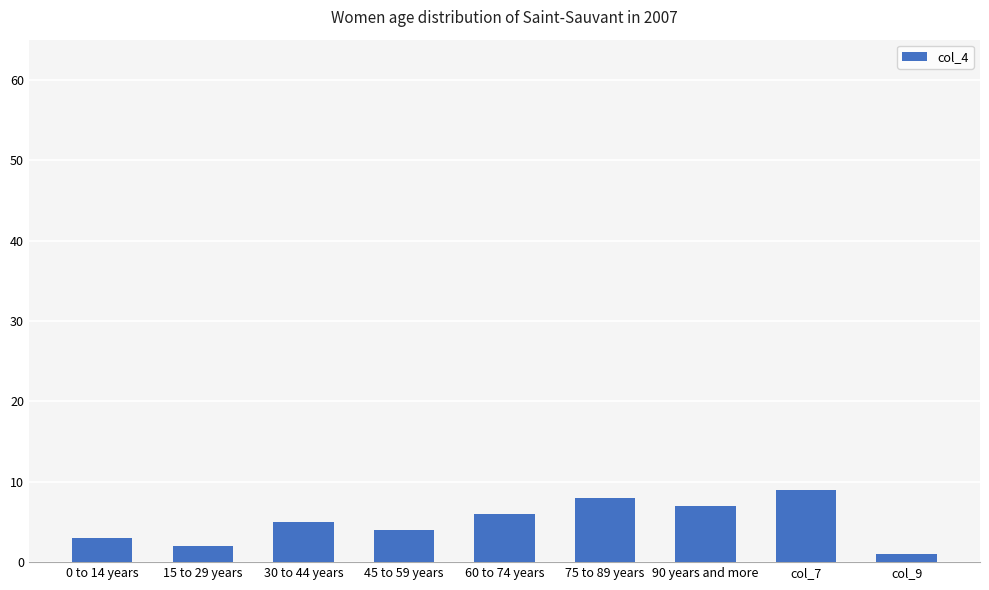

What is the label of the 7th bar from the left?

90 years and more